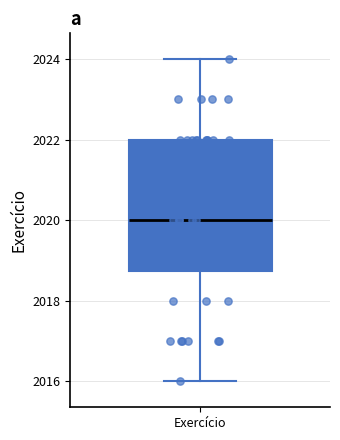

Where does the median line of the box for Exercício sit on the y-axis? The values are not printed on the chart, so give them approximately, as read against the axis.

2020.0